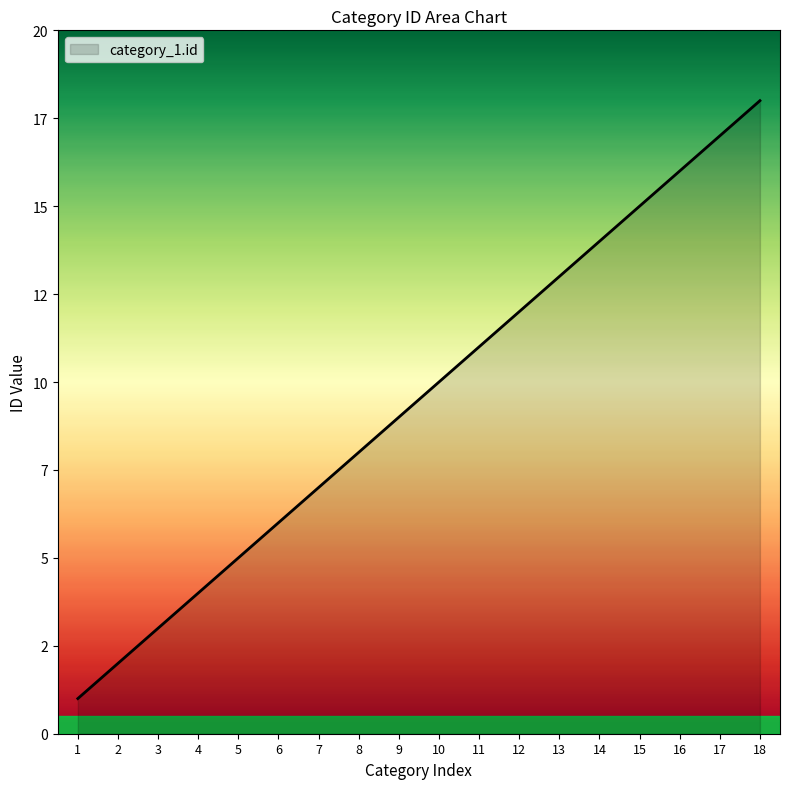

Does the chart display data point markers on the line(s)?

No